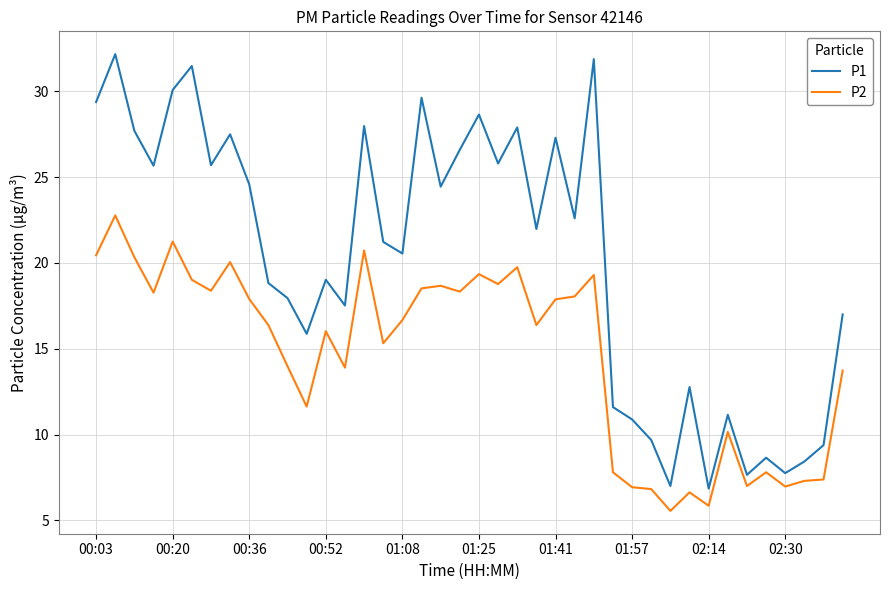

What is the greatest value displayed?

32.2